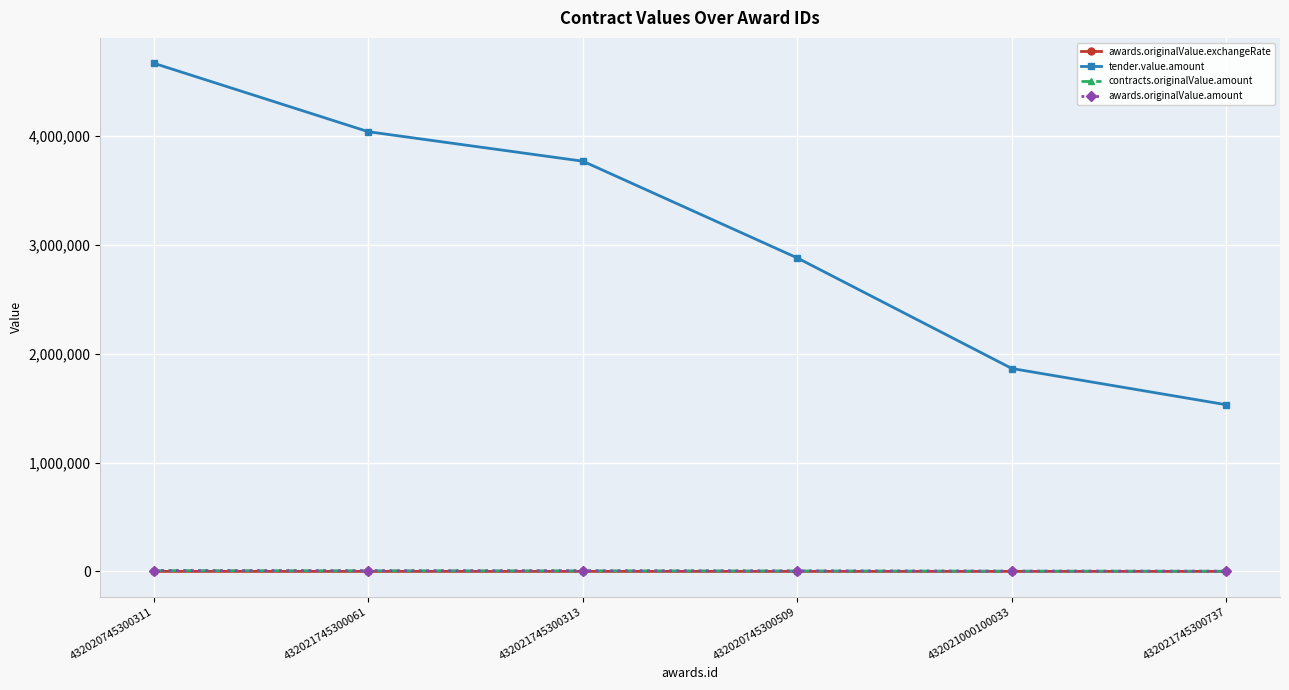

Does the chart have visible grid lines?

Yes